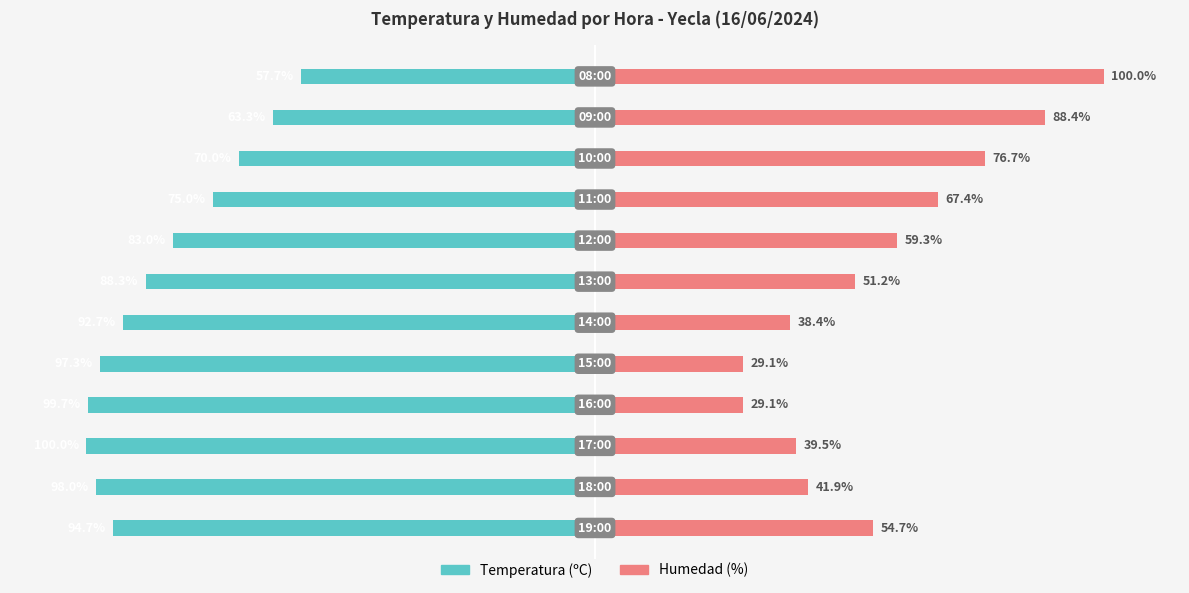

How many data points in Humedad (%) are above 54?

6